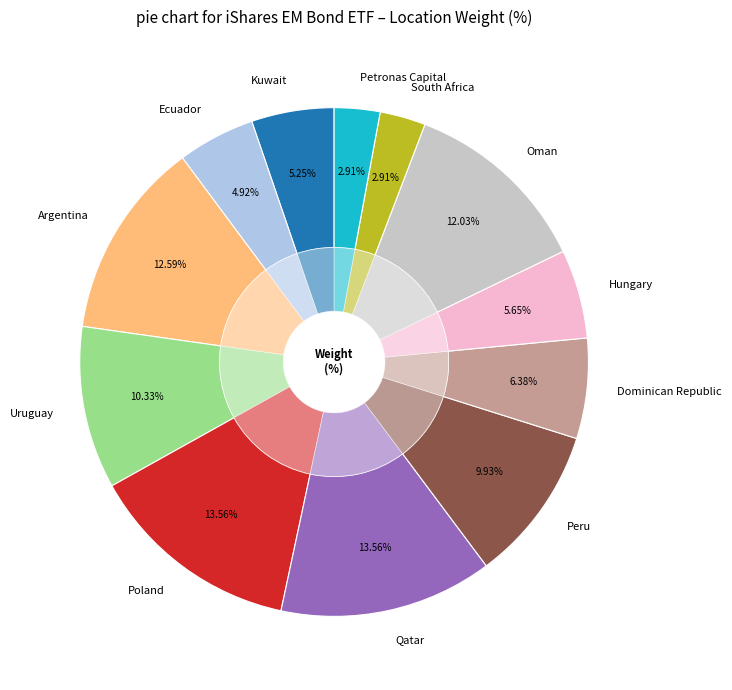

How many segments does this pie chart have?

12